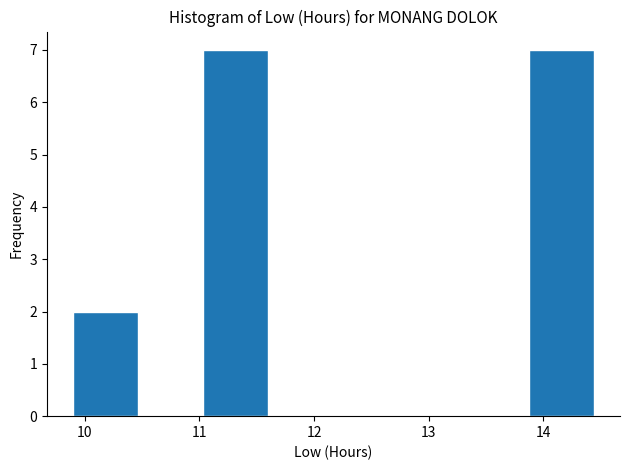

Reading left to right, list every bar in this chart as the range it spans on the x-axis followed by its height. Neither the bar edges nor the heights are printed on the chart, so give them approximately, as read against the axes.

9.9 to 10.5: 2
10.5 to 11.0: 0
11.0 to 11.6: 7
11.6 to 12.2: 0
12.2 to 12.7: 0
12.7 to 13.3: 0
13.3 to 13.9: 0
13.9 to 14.4: 7